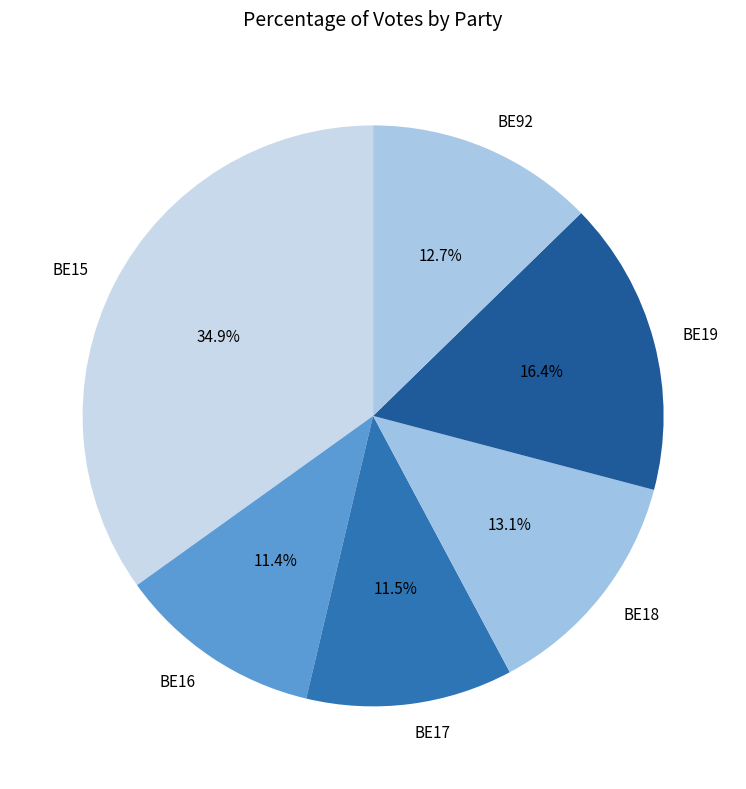

Is it true that BE15 is 35% of the pie?

True